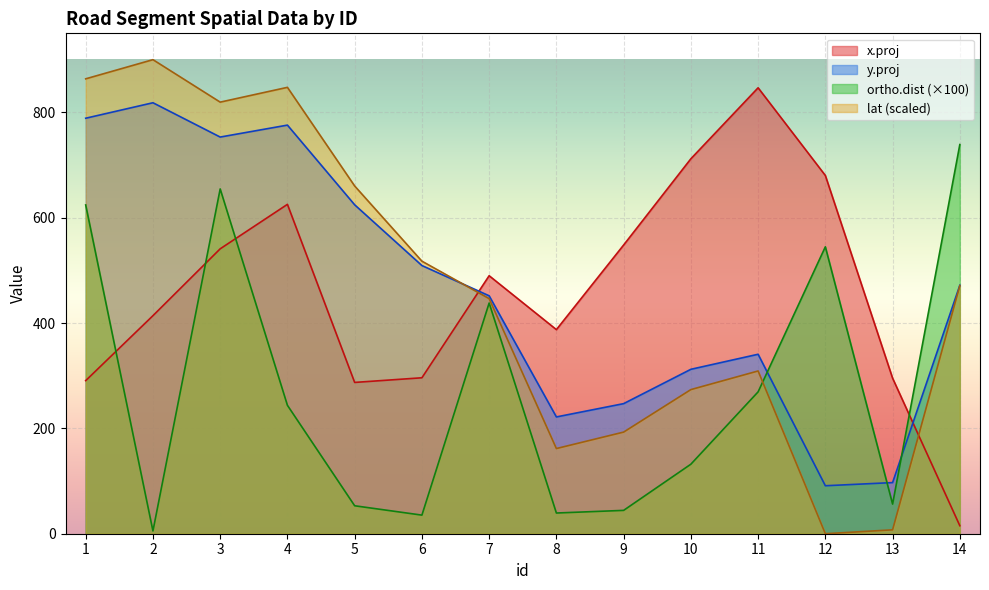

What is the value of the y.proj point at the 1st from the left?

788.8